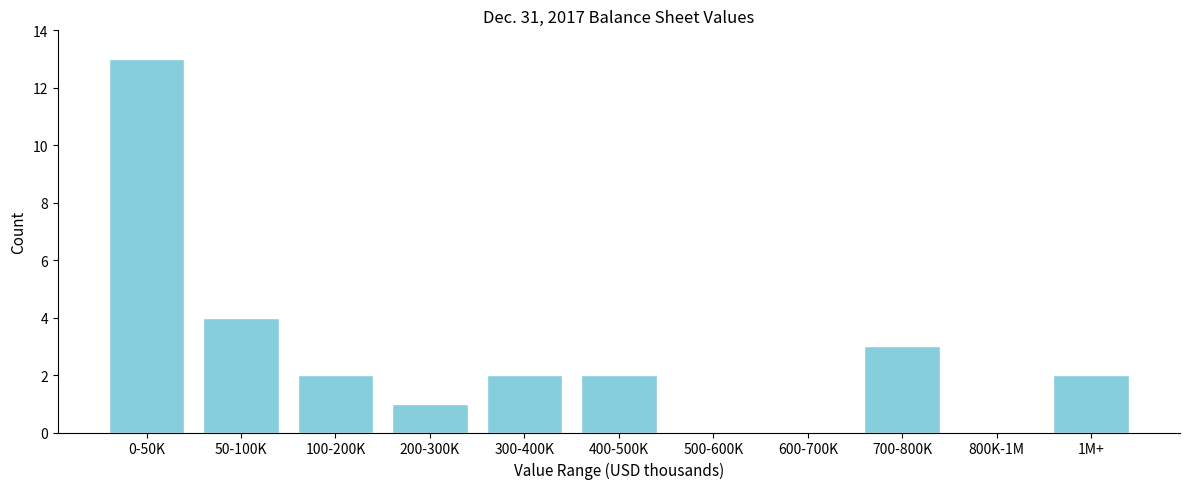

Reading right to left, what are all the values shown in this chart?

1M+=2	800K-1M=0	700-800K=3	600-700K=0	500-600K=0	400-500K=2	300-400K=2	200-300K=1	100-200K=2	50-100K=4	0-50K=13